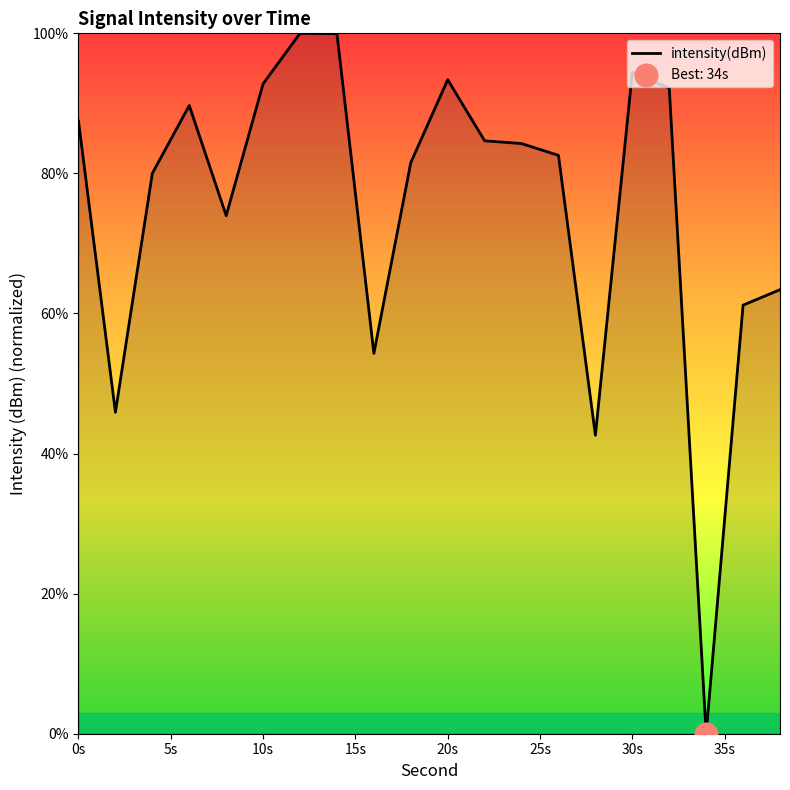

What is the maximum value shown in the chart?

100.0